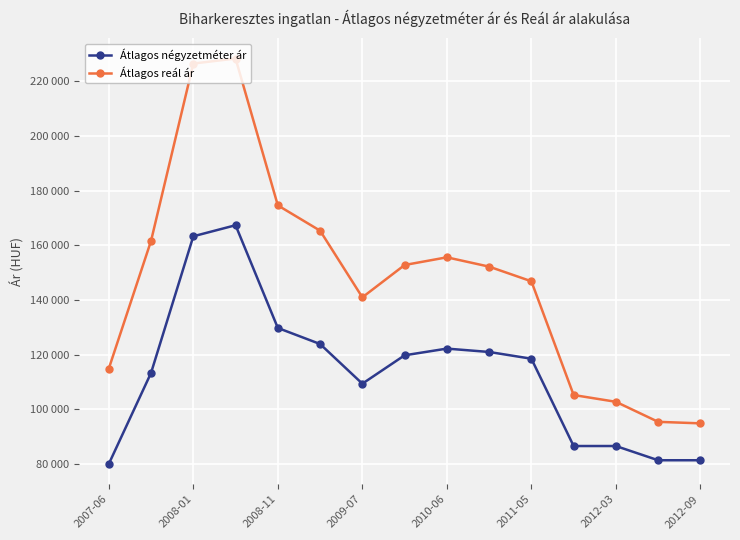

What are all the series names shown in the legend?

Átlagos négyzetméter ár, Átlagos reál ár